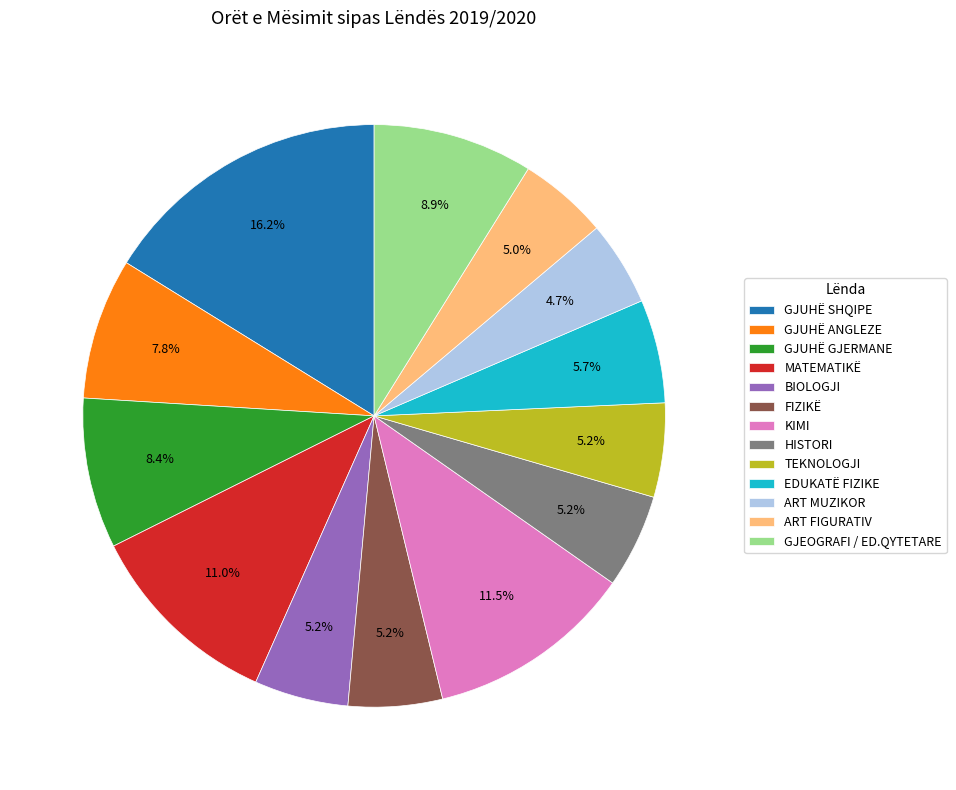

Does MATEMATIKË account for over 50% of the chart?

No